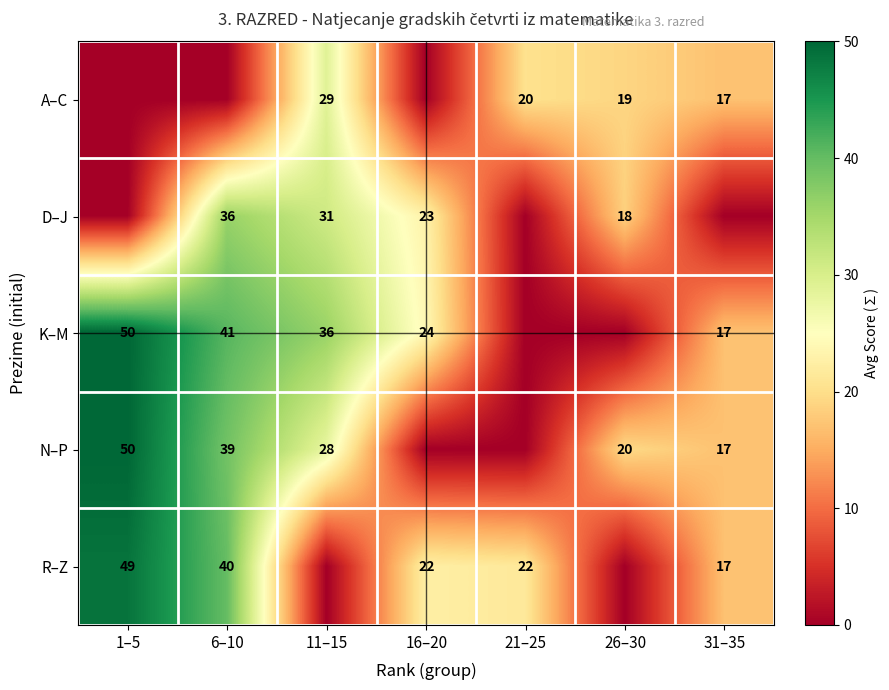

The value of N–P at 1–5 is 50. True or false?

True